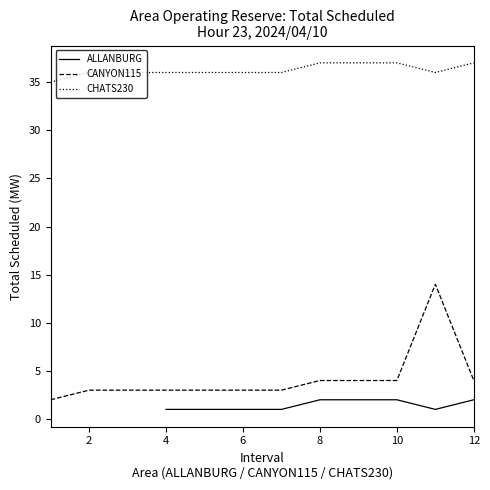

True or false: CANYON115 and CHATS230 cross at least once.

False